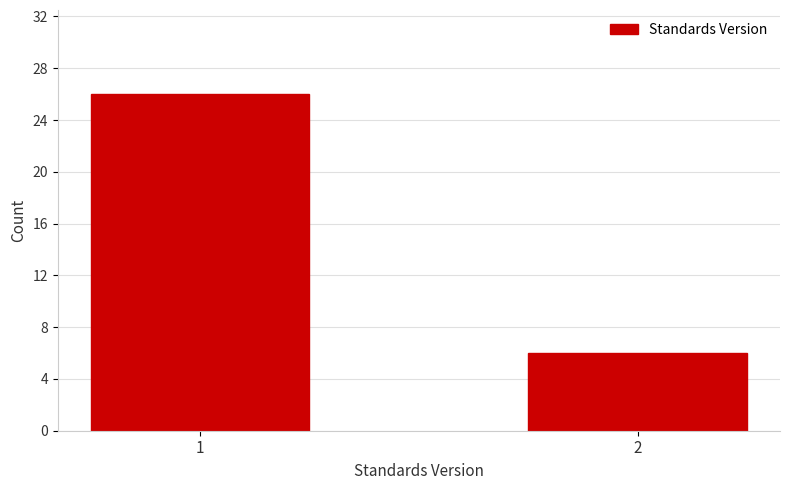

Reading left to right, extract all data points from this chart.

1=26	2=6